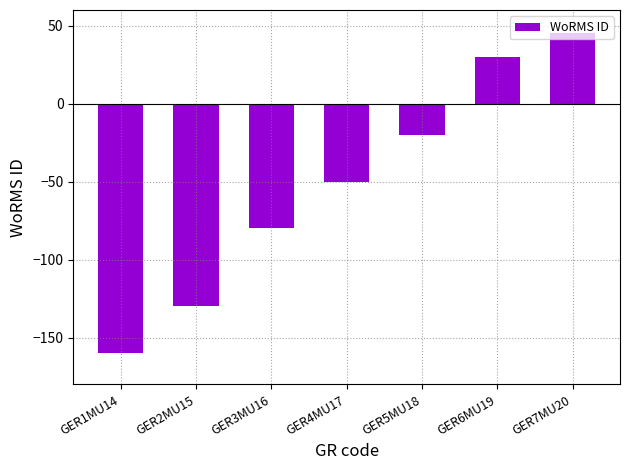

Rank the categories by value from lowest to highest.

GER1MU14, GER2MU15, GER3MU16, GER4MU17, GER5MU18, GER6MU19, GER7MU20